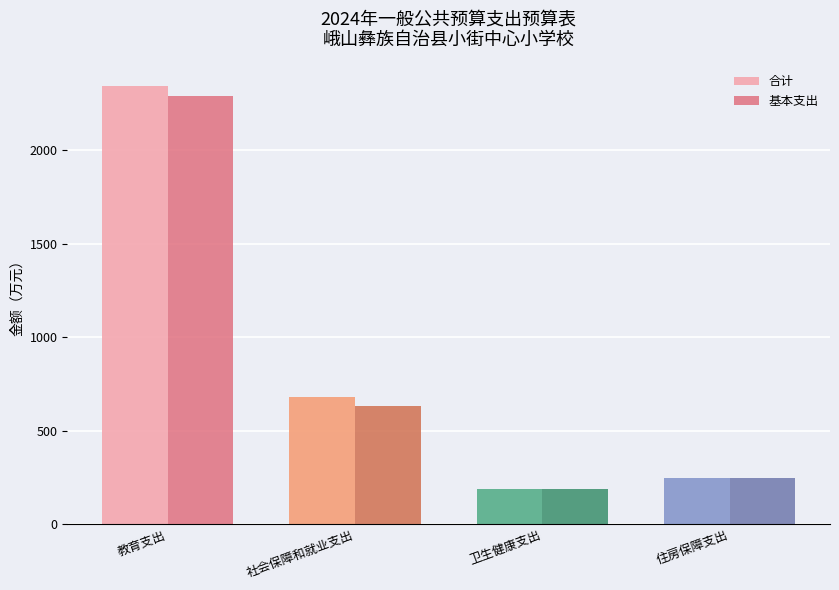

What is the difference between the maximum and minimum values in the 基本支出 series?

2100.5